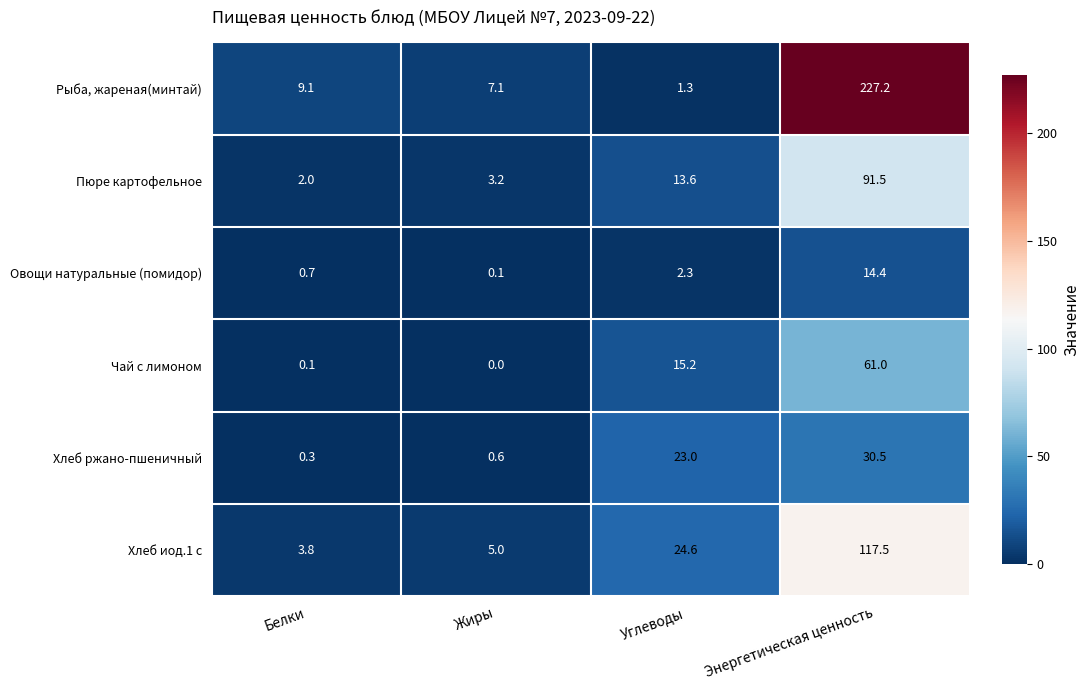

How many distinct data groups are displayed?

6